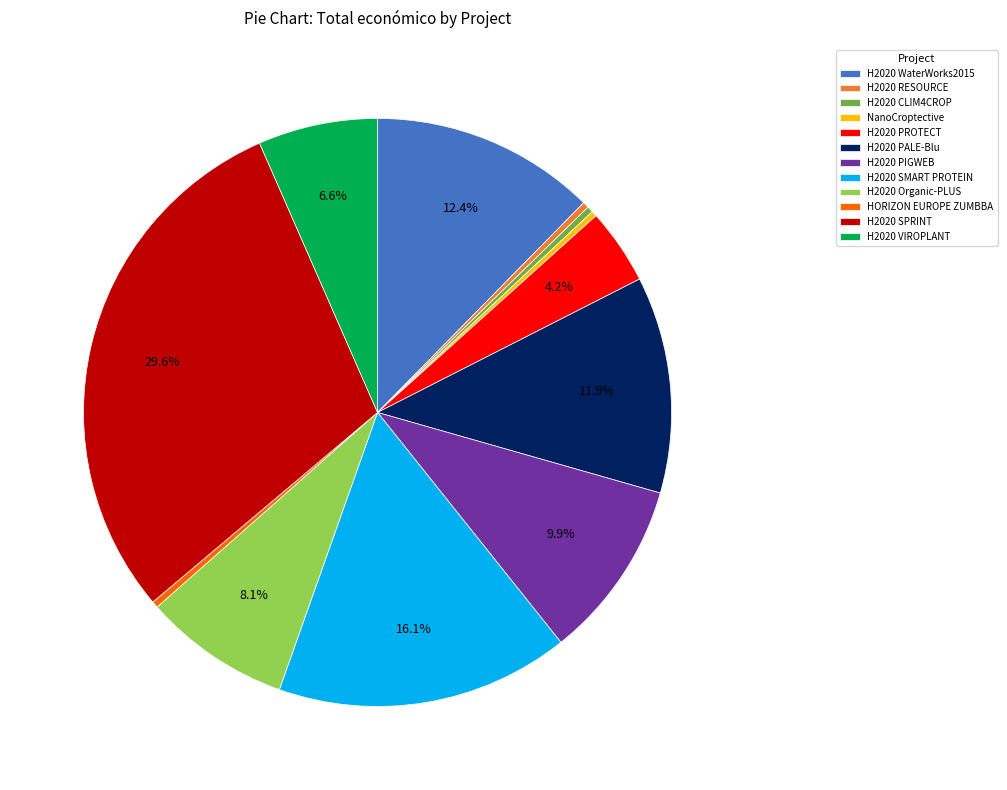

Count the number of slices in the pie.

12